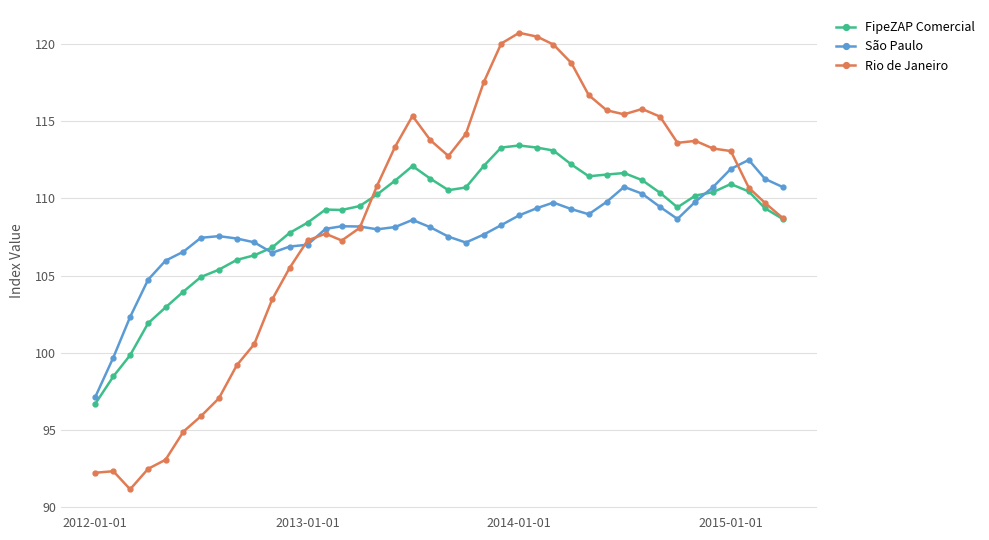

What is the minimum value for São Paulo?

97.1